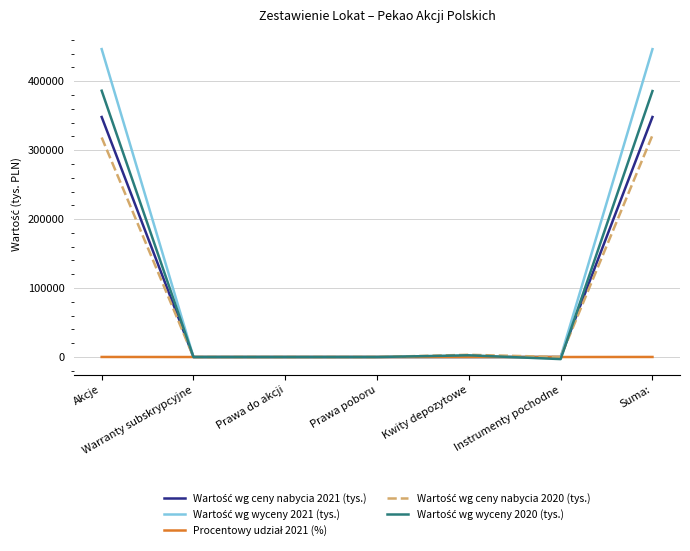

What is the maximum value shown in the chart?

446507.0